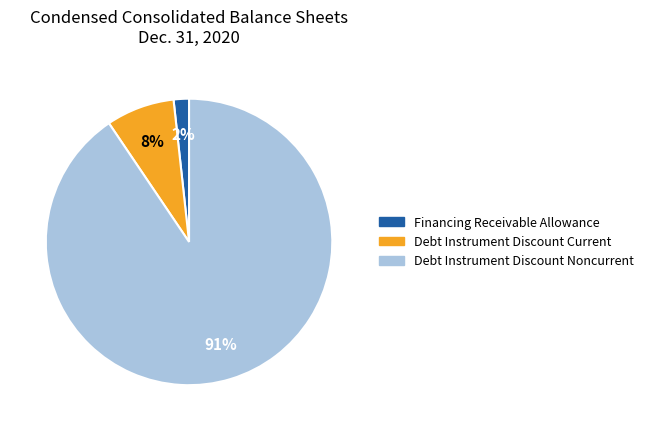

The Debt Instrument Discount Noncurrent slice represents 91% of the pie. True or false?

True